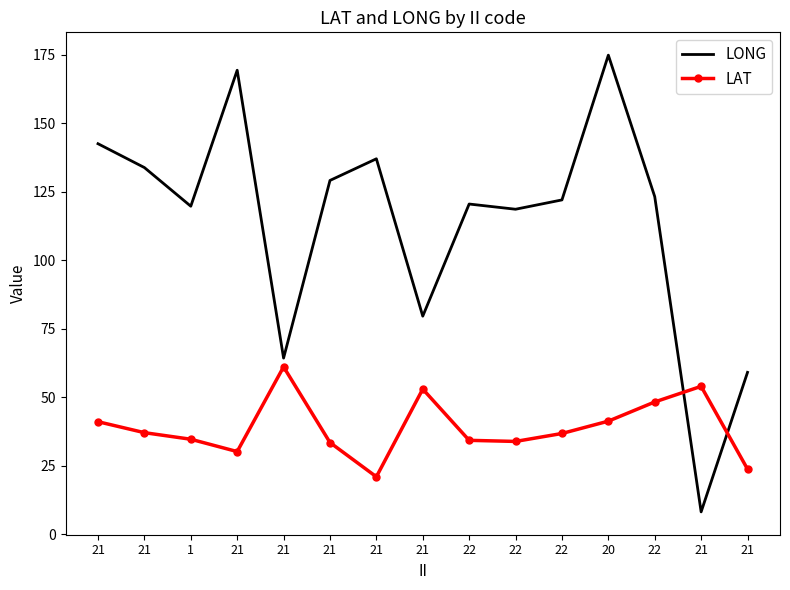

At how many categories does at least one series exceed 173?

1